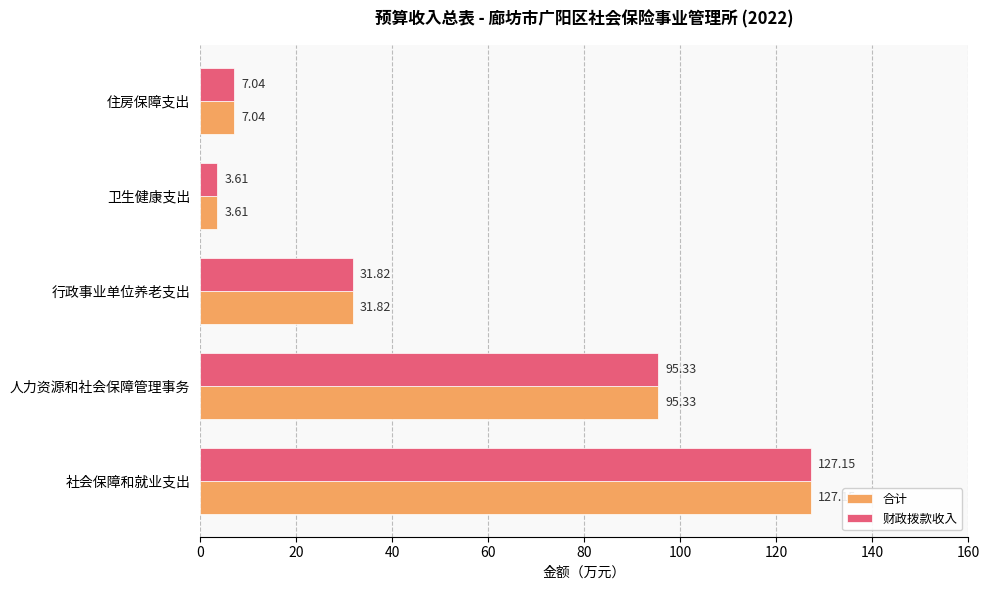

Rank the categories by 财政拨款收入 value from highest to lowest.

社会保障和就业支出, 人力资源和社会保障管理事务, 行政事业单位养老支出, 住房保障支出, 卫生健康支出